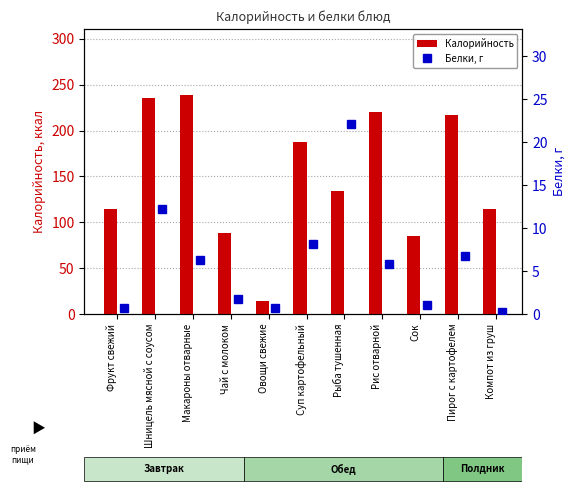

True or false: Калорийность has a value of 116.3 at Чай с молоком.

False